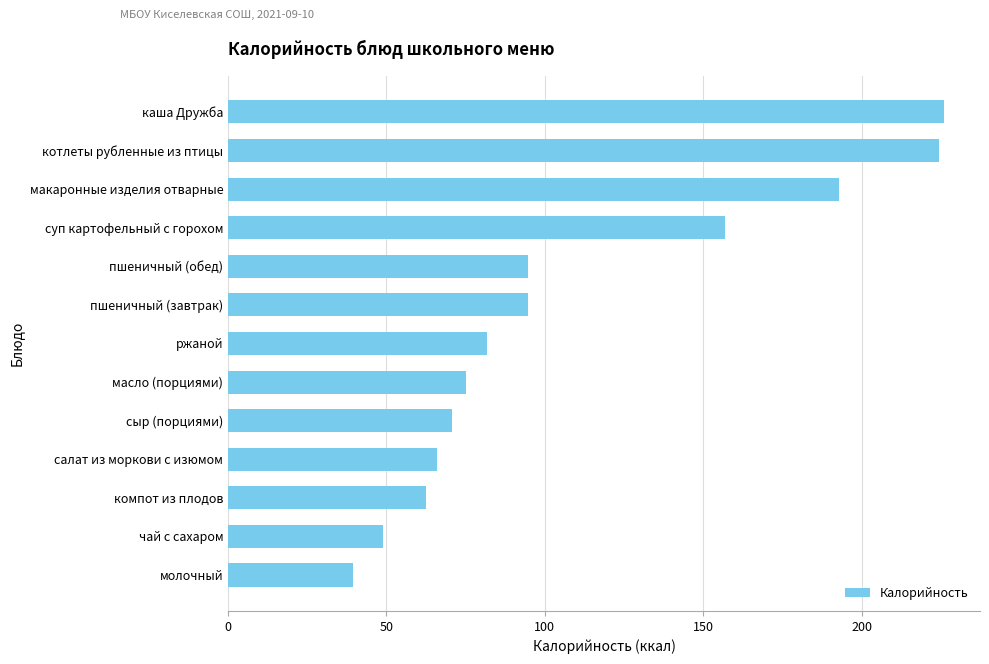

Count the number of data series in this chart.

1